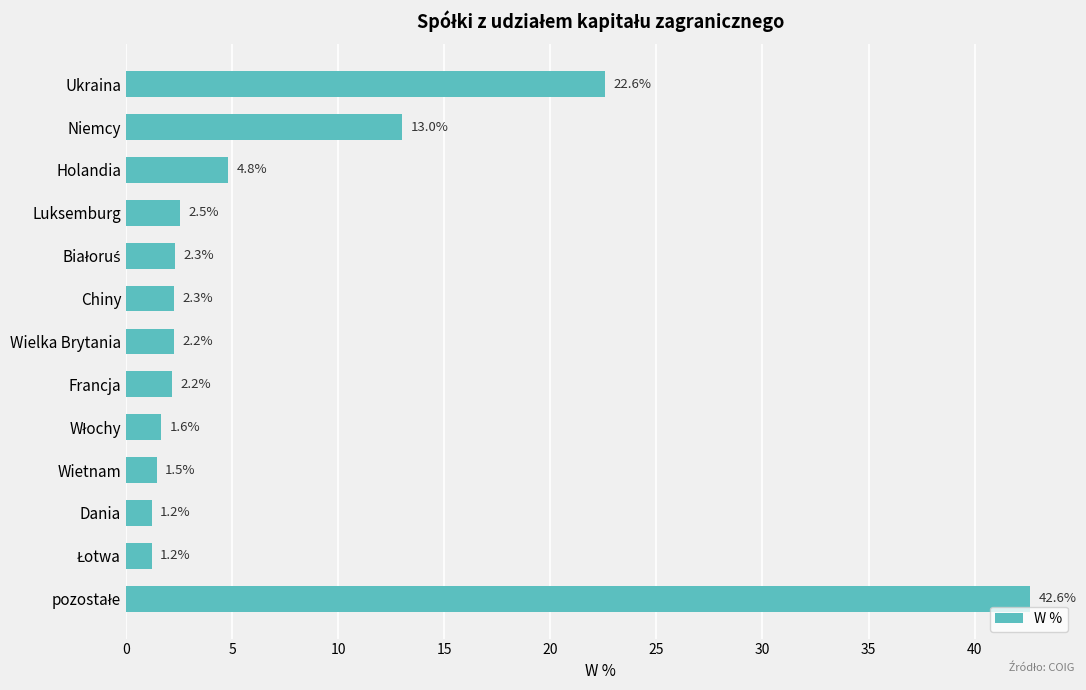

What is the greatest value displayed?

42.6